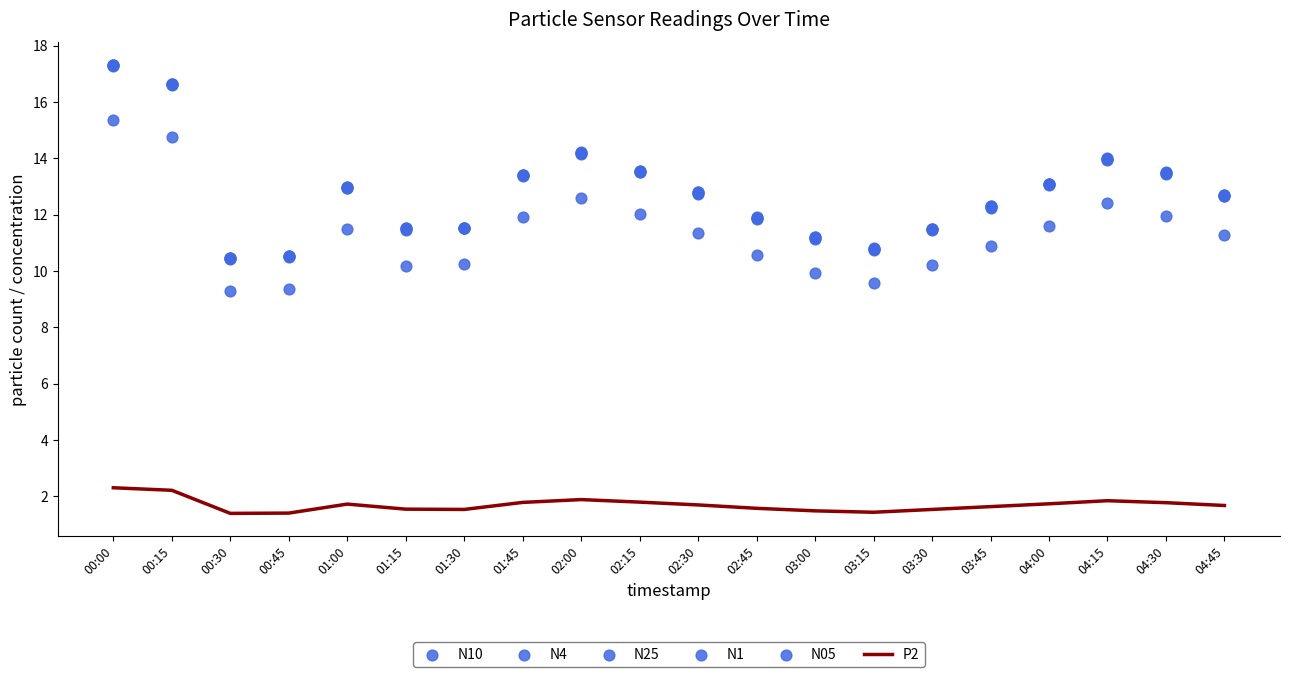

Which series has the widest spread of Y values?

N10